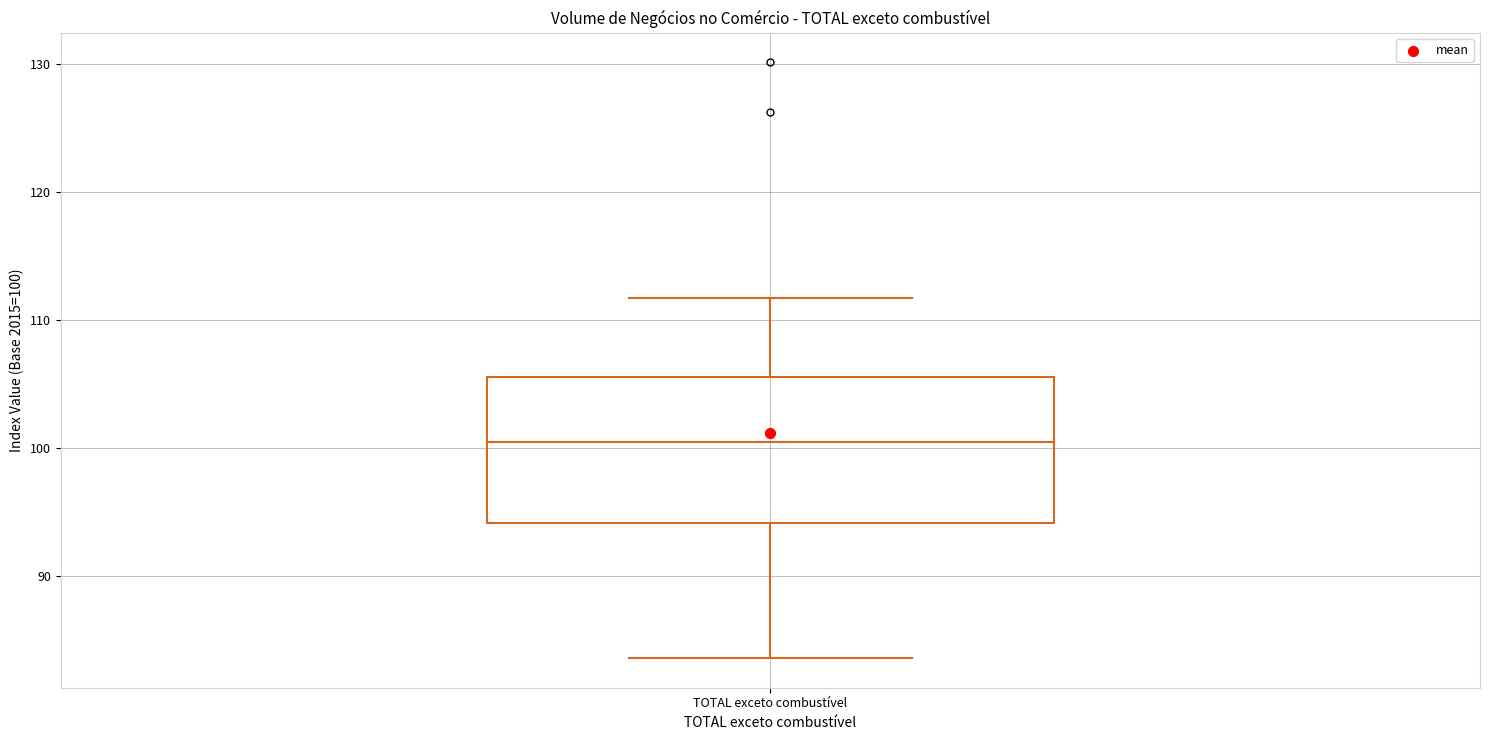

Transcribe this box plot: give where the median line is, the range the box spans, and where the two whiskers end, as read against the y-axis. The values are not printed on the chart, so give them approximately, as read against the axis.

median 101, box 94 to 106, whiskers 84 to 112